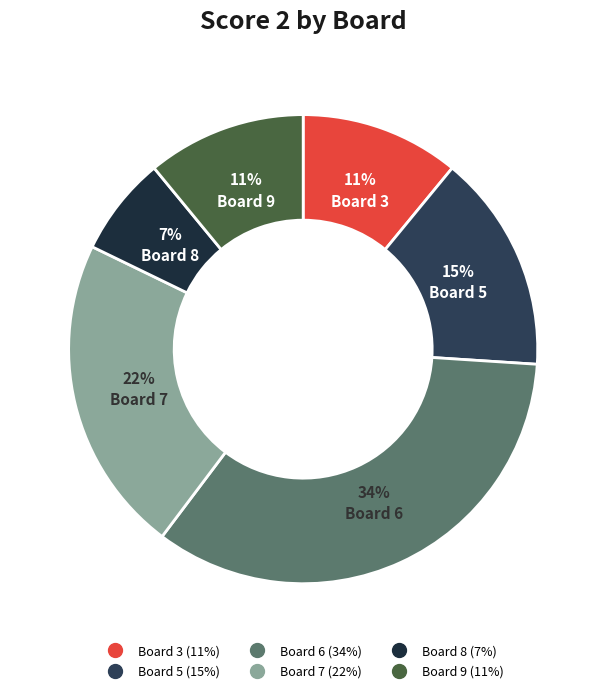

Which has a higher value, Board 8 or Board 5?

Board 5